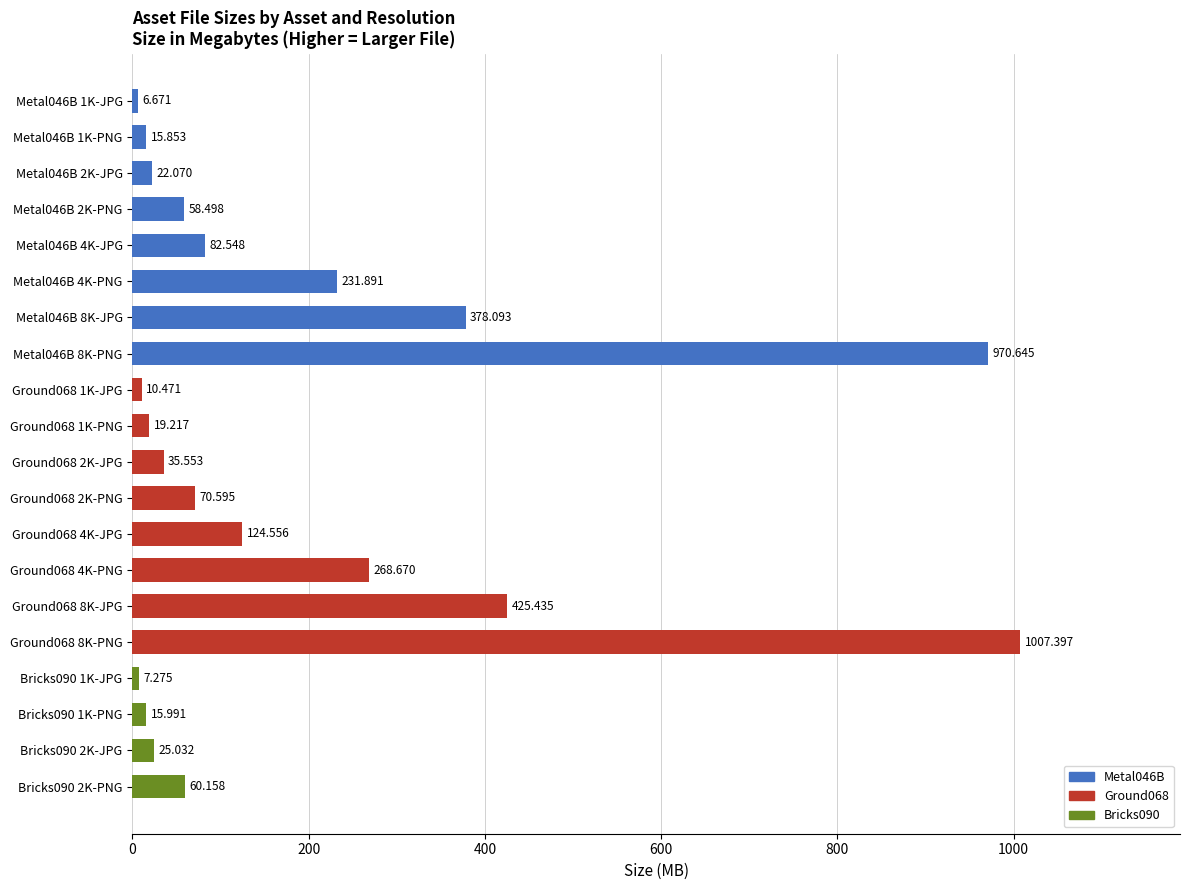

What is the greatest value displayed?

1007.4